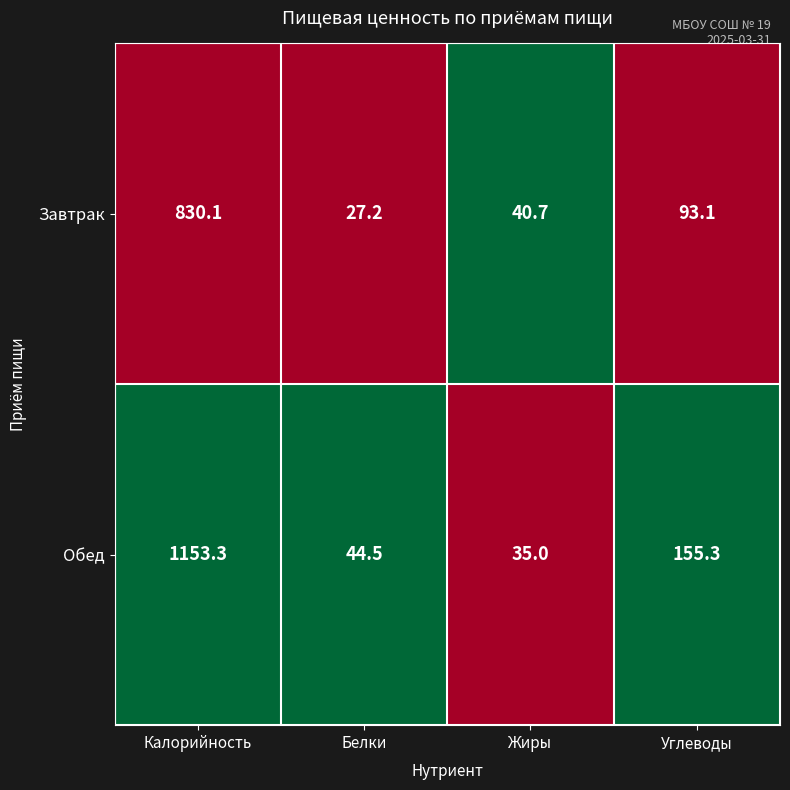

At Белки, list the series in order from largest to smallest.

Обед, Завтрак